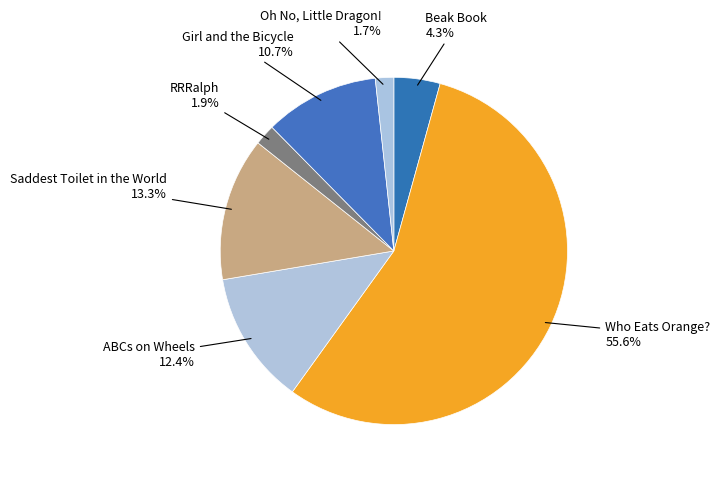

How many segments does this pie chart have?

7